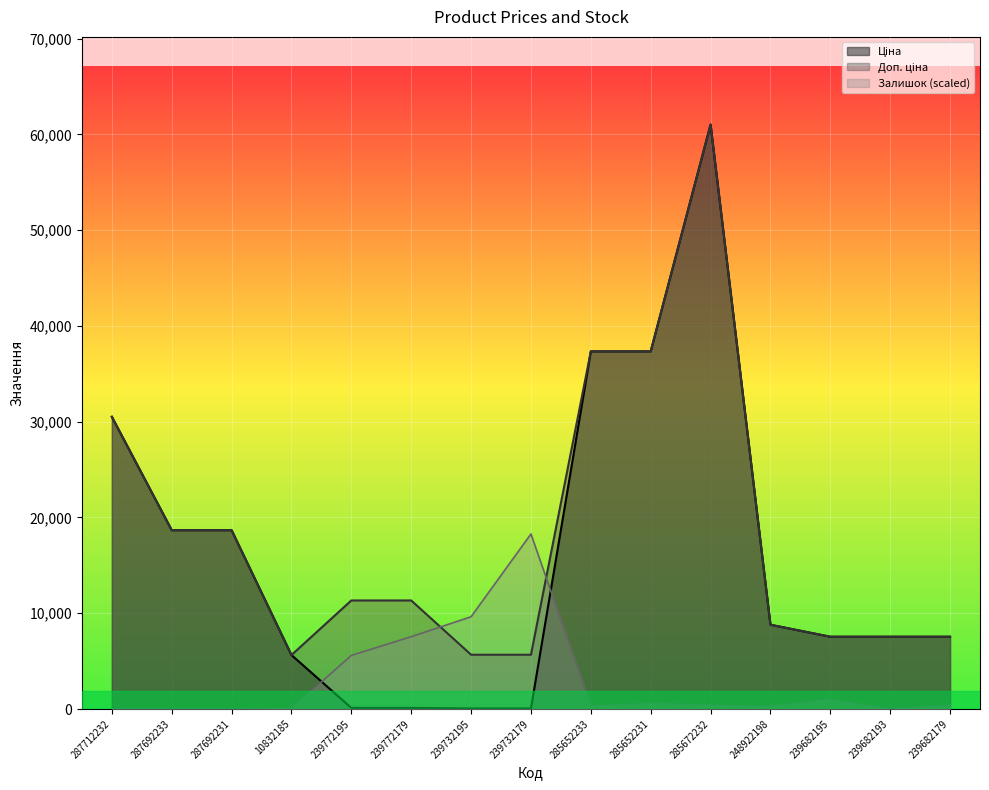

At which category does Залишок reach its first local peak?

239732179